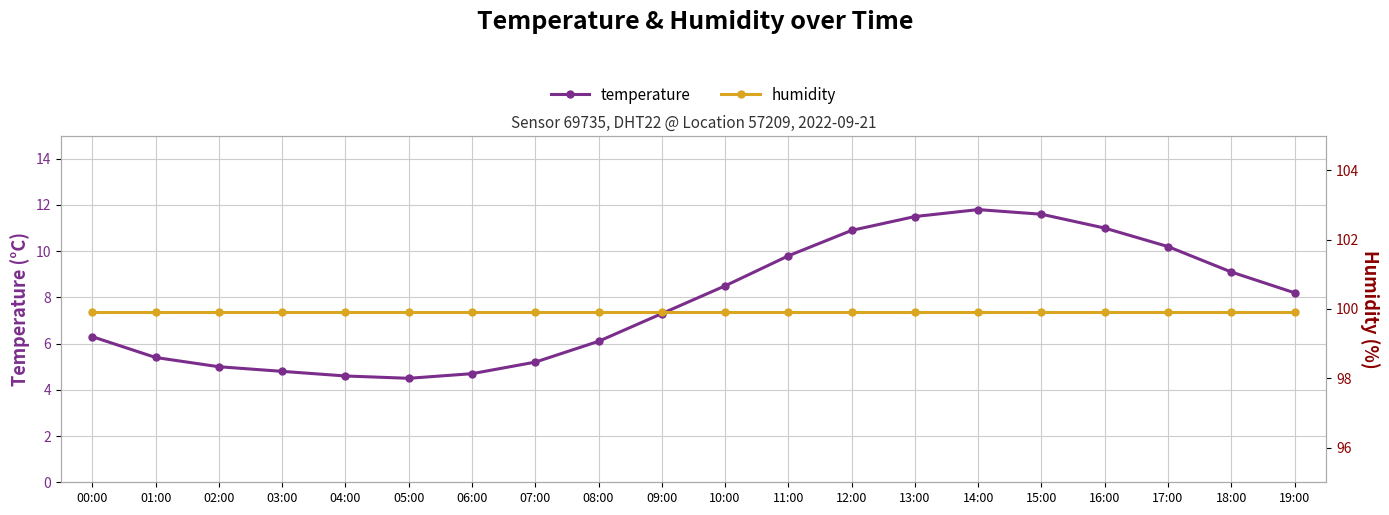

Reading left to right, extract all data points from this chart.

temperature: 00:00=6.3	01:00=5.4	02:00=5.0	03:00=4.8	04:00=4.6	05:00=4.5	06:00=4.7	07:00=5.2	08:00=6.1	09:00=7.3	10:00=8.5	11:00=9.8	12:00=10.9	13:00=11.5	14:00=11.8	15:00=11.6	16:00=11.0	17:00=10.2	18:00=9.1	19:00=8.2
humidity: 00:00=99.9	01:00=99.9	02:00=99.9	03:00=99.9	04:00=99.9	05:00=99.9	06:00=99.9	07:00=99.9	08:00=99.9	09:00=99.9	10:00=99.9	11:00=99.9	12:00=99.9	13:00=99.9	14:00=99.9	15:00=99.9	16:00=99.9	17:00=99.9	18:00=99.9	19:00=99.9